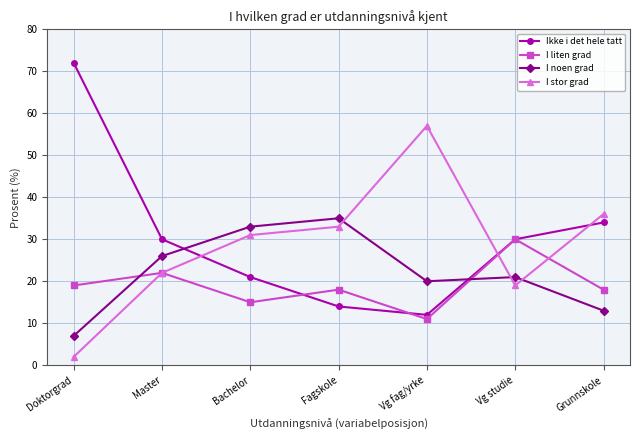

Is the value of I stor grad at Doktorgrad greater than the value of I liten grad at Vg studie?

No